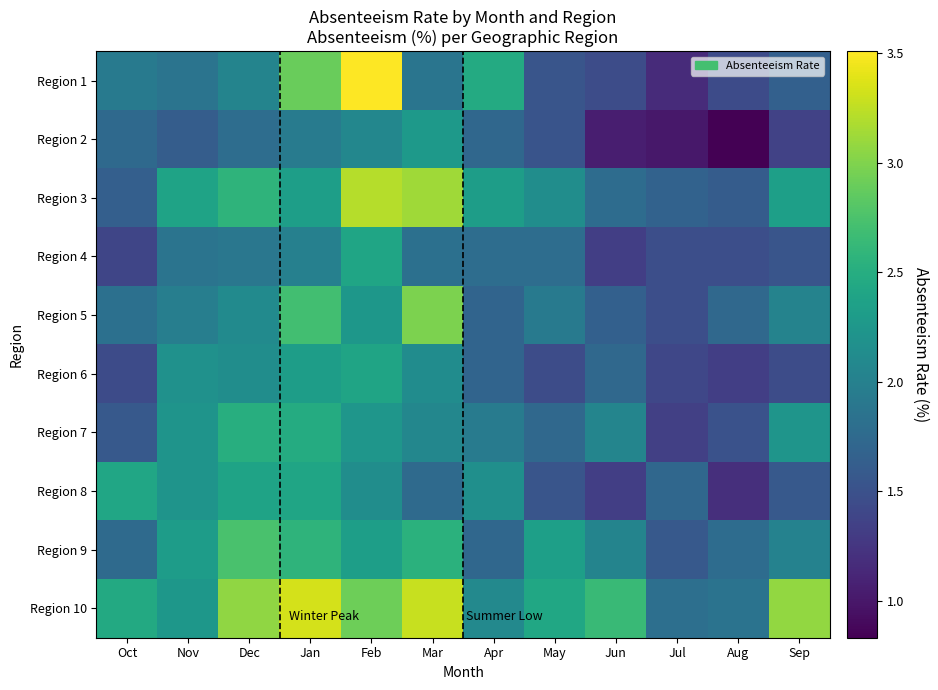

Reading right to left, extract all data points from this chart.

Region 1: Sep=1.6	Aug=1.4	Jul=1.2	Jun=1.4	May=1.5	Apr=2.5	Mar=1.9	Feb=3.5	Jan=2.9	Dec=2.0	Nov=1.9	Oct=1.9
Region 2: Sep=1.4	Aug=0.8	Jul=1.0	Jun=1.1	May=1.5	Apr=1.7	Mar=2.3	Feb=2.1	Jan=1.9	Dec=1.8	Nov=1.6	Oct=1.8
Region 3: Sep=2.3	Aug=1.6	Jul=1.7	Jun=1.8	May=2.1	Apr=2.3	Mar=3.1	Feb=3.2	Jan=2.3	Dec=2.6	Nov=2.4	Oct=1.6
Region 4: Sep=1.5	Aug=1.5	Jul=1.5	Jun=1.3	May=1.8	Apr=1.8	Mar=1.8	Feb=2.4	Jan=2.0	Dec=1.9	Nov=1.9	Oct=1.4
Region 5: Sep=2.0	Aug=1.7	Jul=1.5	Jun=1.6	May=1.9	Apr=1.7	Mar=3.0	Feb=2.2	Jan=2.7	Dec=2.1	Nov=2.0	Oct=1.8
Region 6: Sep=1.4	Aug=1.3	Jul=1.4	Jun=1.7	May=1.4	Apr=1.7	Mar=2.1	Feb=2.4	Jan=2.3	Dec=2.1	Nov=2.2	Oct=1.4
Region 7: Sep=2.2	Aug=1.5	Jul=1.3	Jun=2.0	May=1.7	Apr=1.9	Mar=2.1	Feb=2.2	Jan=2.5	Dec=2.5	Nov=2.2	Oct=1.6
Region 8: Sep=1.6	Aug=1.2	Jul=1.7	Jun=1.3	May=1.5	Apr=2.2	Mar=1.8	Feb=2.1	Jan=2.4	Dec=2.4	Nov=2.2	Oct=2.4
Region 9: Sep=2.0	Aug=1.8	Jul=1.6	Jun=2.0	May=2.3	Apr=1.7	Mar=2.5	Feb=2.3	Jan=2.6	Dec=2.7	Nov=2.3	Oct=1.8
Region 10: Sep=3.1	Aug=1.9	Jul=1.8	Jun=2.6	May=2.4	Apr=2.1	Mar=3.3	Feb=2.9	Jan=3.3	Dec=3.1	Nov=2.2	Oct=2.5